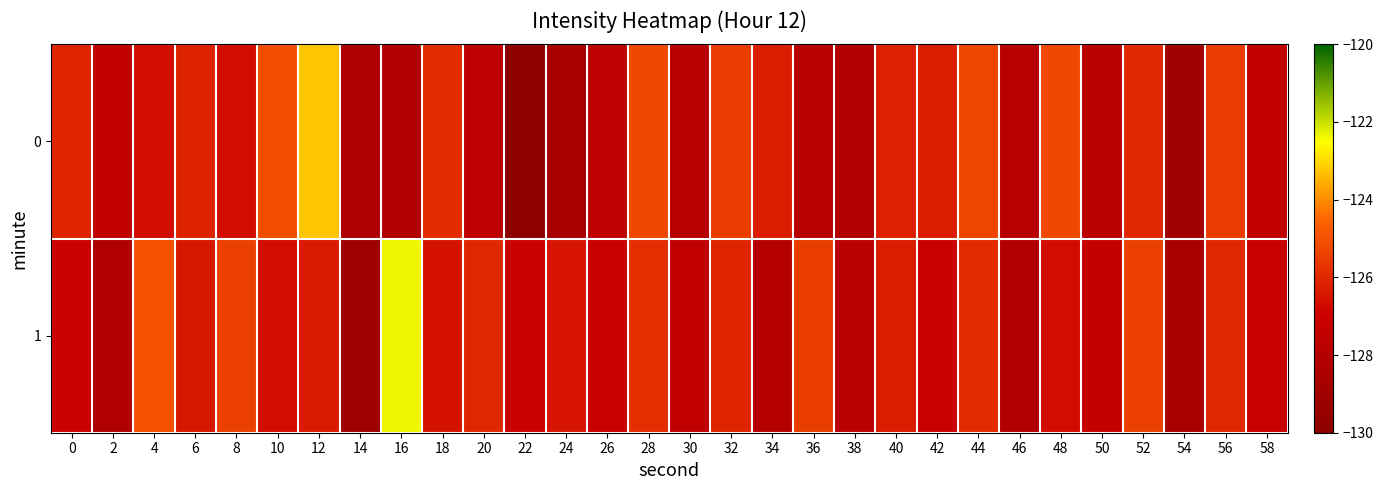

At how many categories does at least one series exceed -129?

30